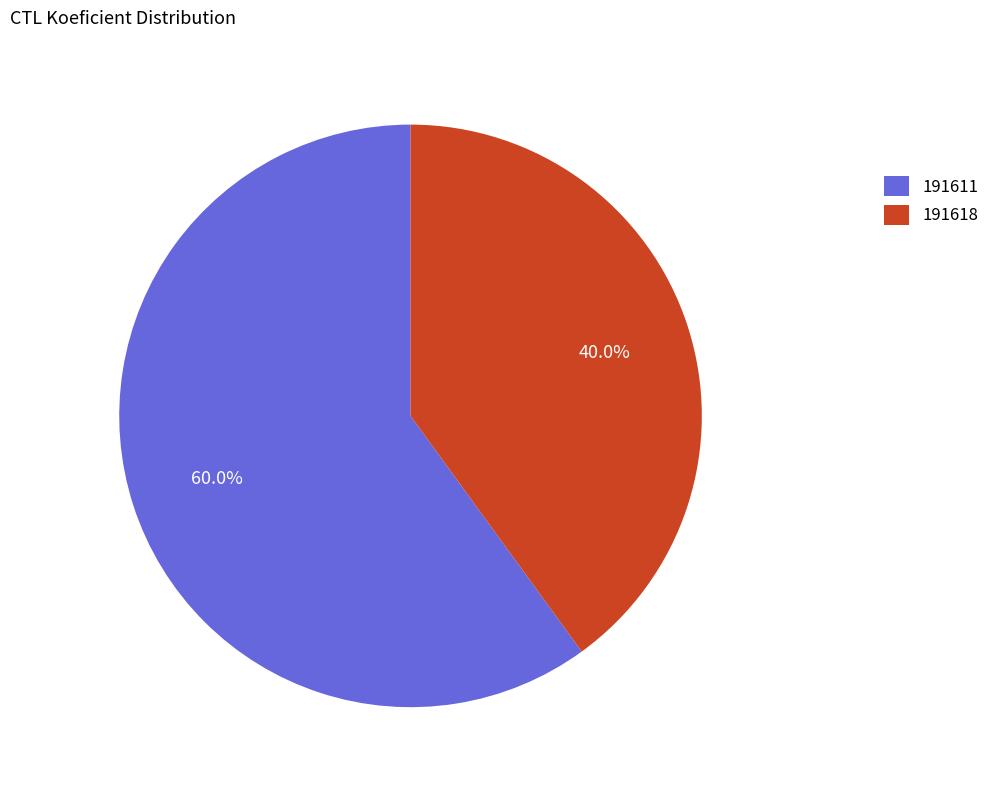

Which has a higher value, 191611 or 191618?

191611